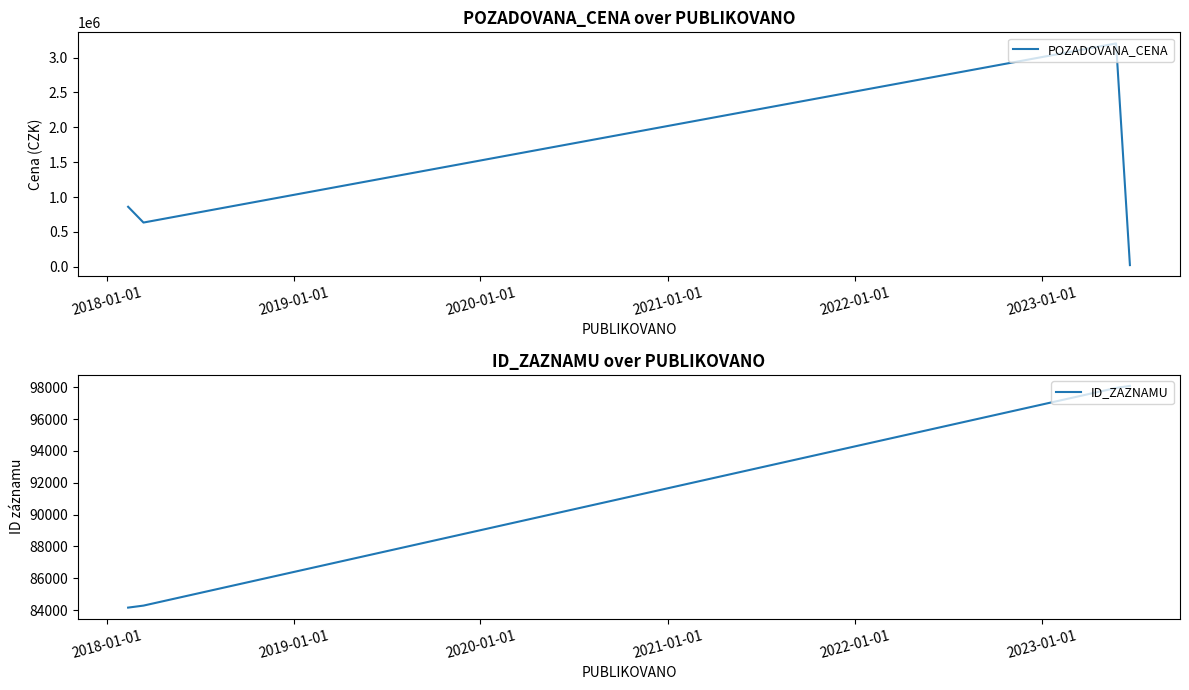

Reading right to left, what are all the values shown in this chart?

POZADOVANA_CENA: 23200	3203200	633750	860000
ID_ZAZNAMU: 98077	97950	84291	84165